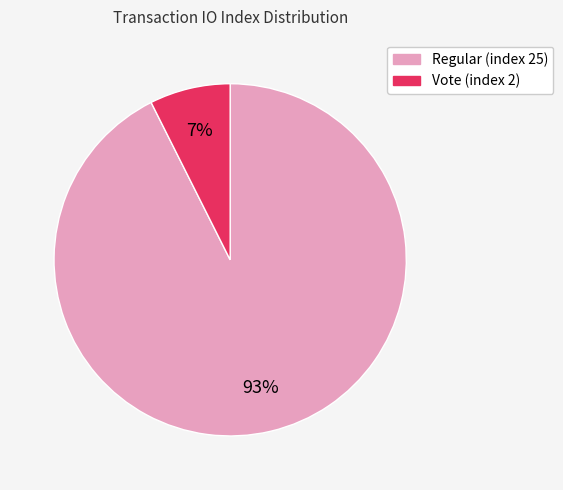

How many slices are in this pie chart?

2